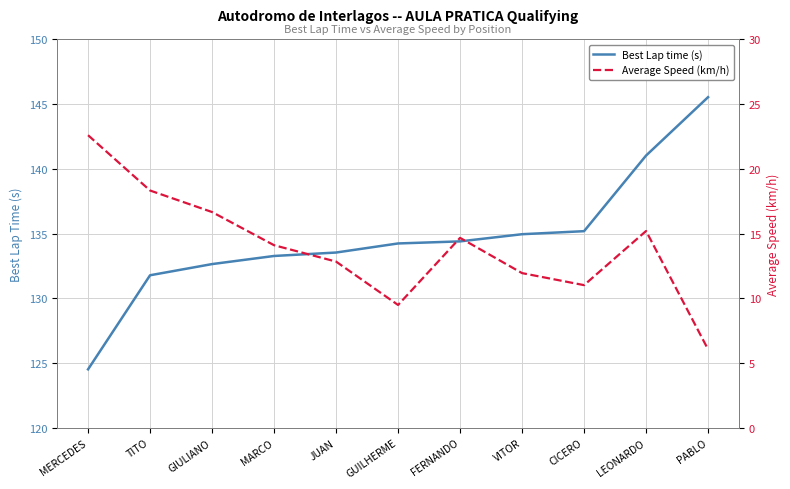

What is the total value across all series at FERNANDO?

149.1